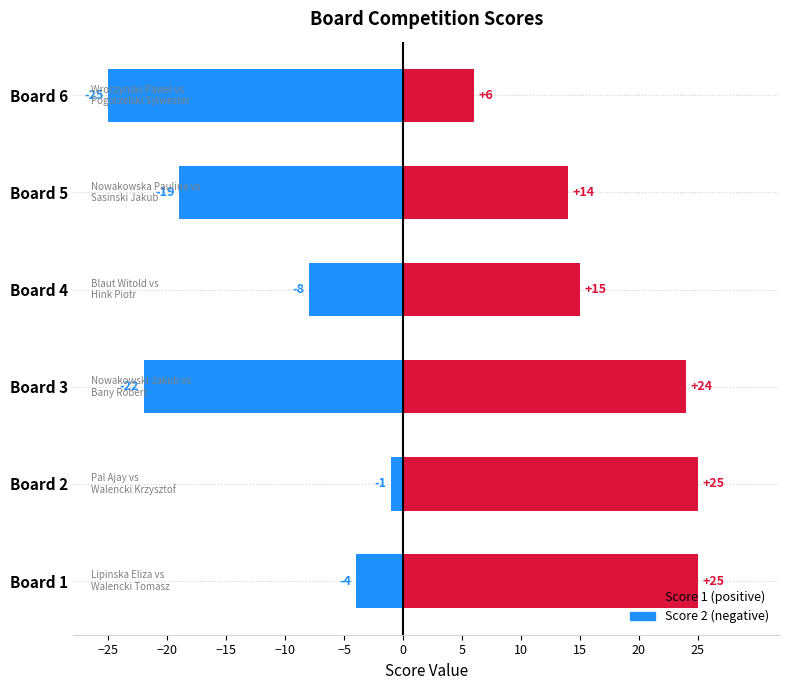

What is the average value of the Score 1 series?

18